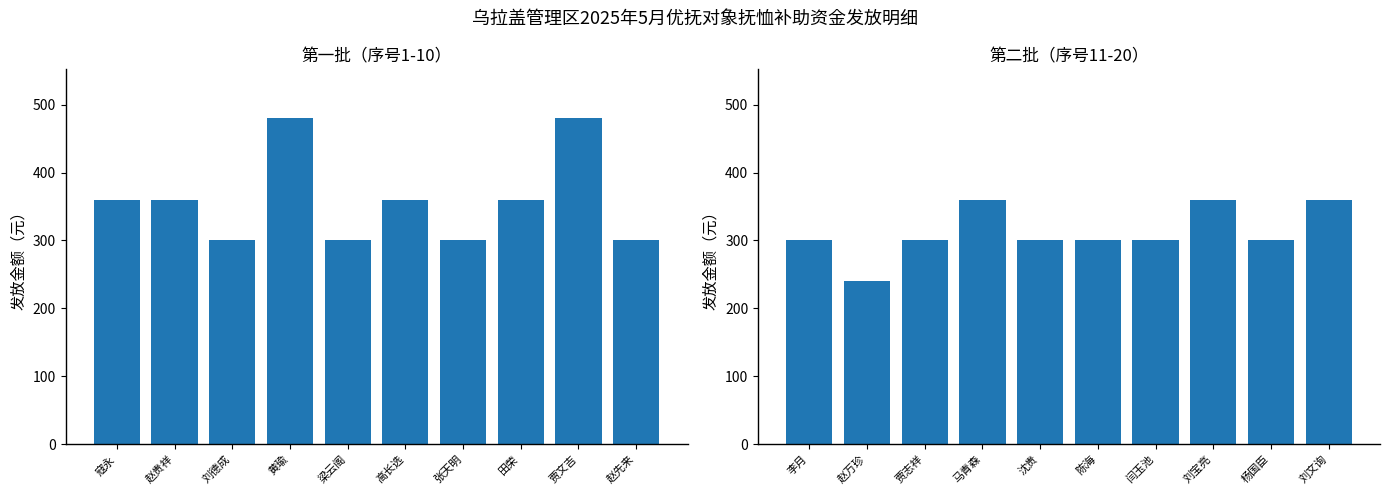

What is the label of the 2nd bar from the left?

赵万珍